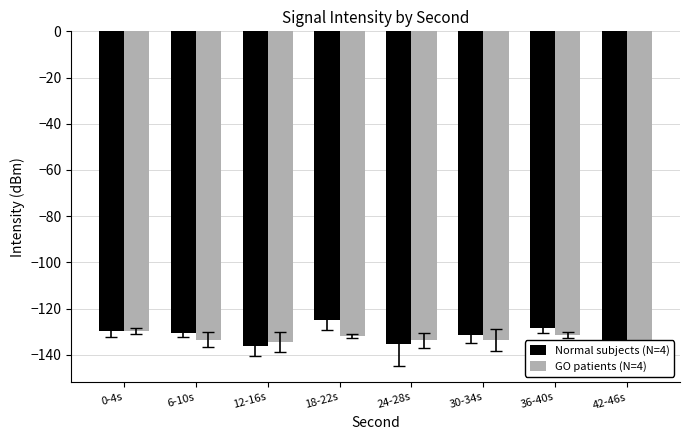

At which label does GO patients (N=4) first exceed -133?

0-4s